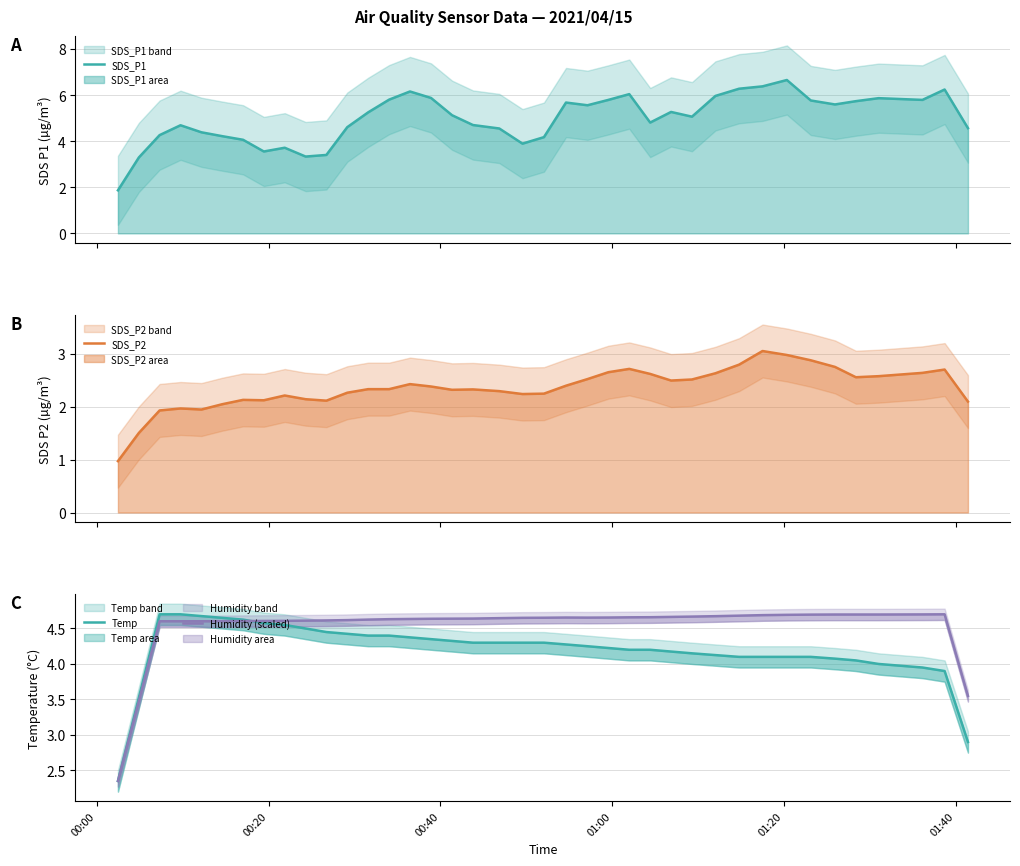

What is the average value of the SDS_P2 series?

2.4